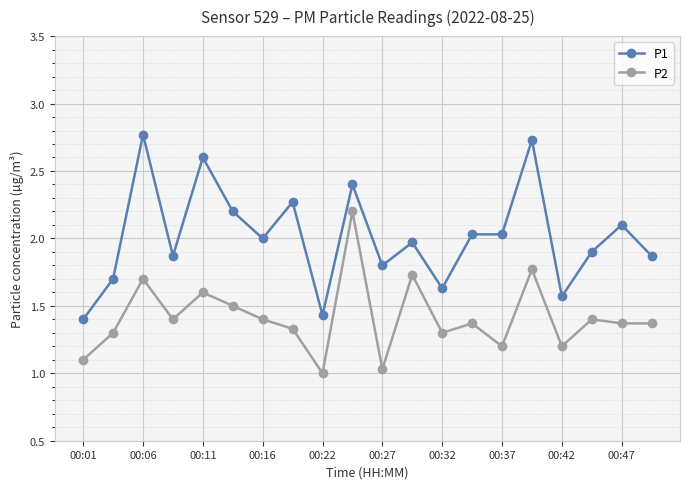

Which series has the largest total across all categories?

P1